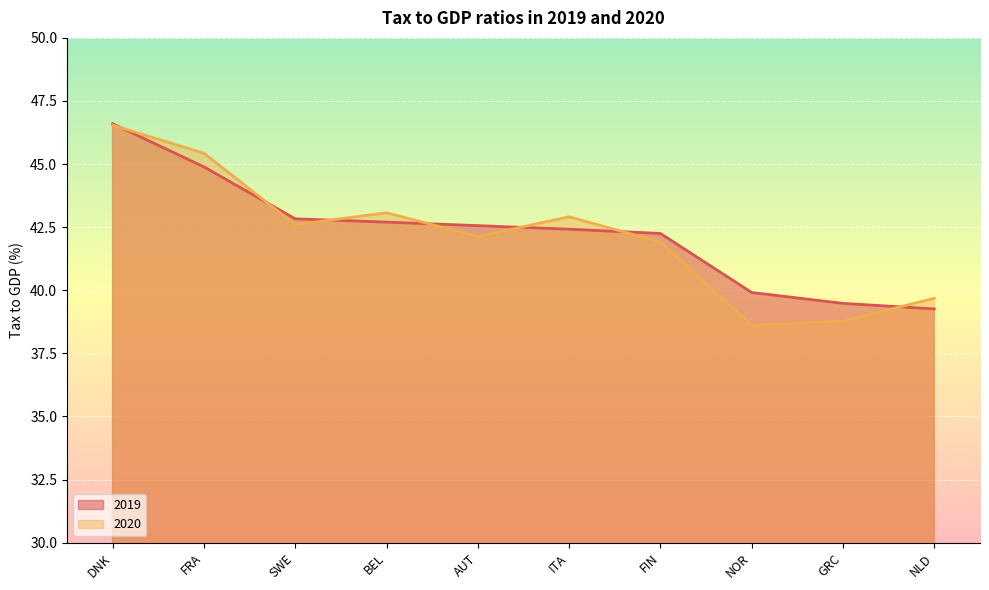

What is the greatest value displayed?

46.6